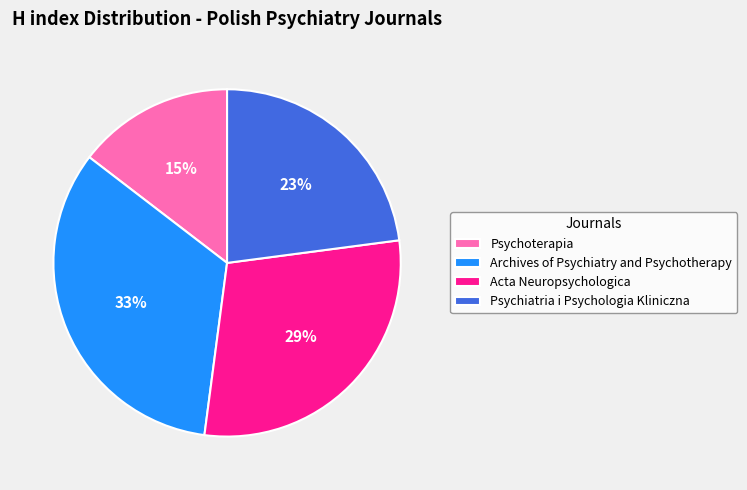

To the nearest percent, what is the average slice percentage?

25%